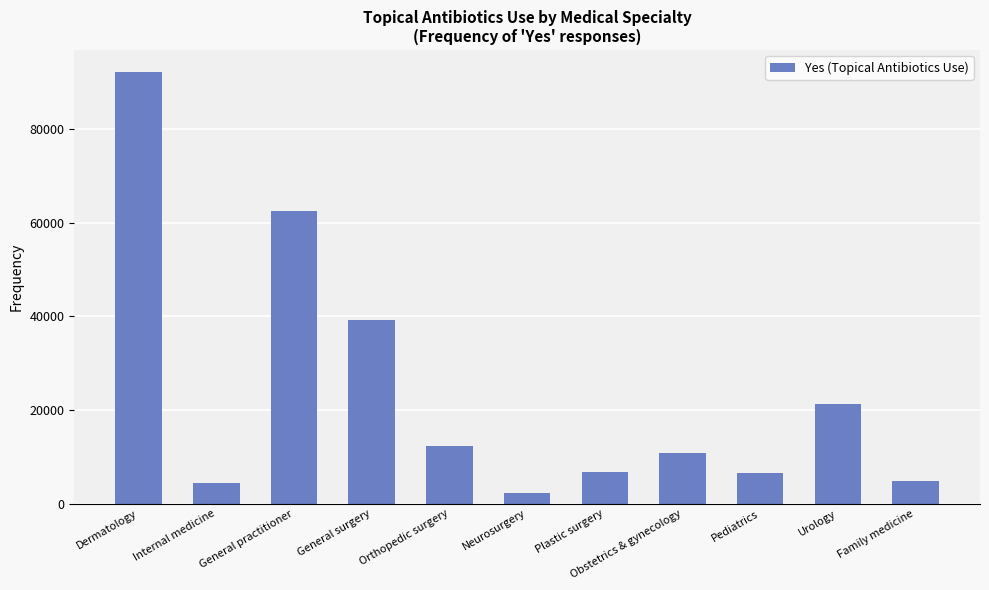

The value at General surgery is 58366. True or false?

False